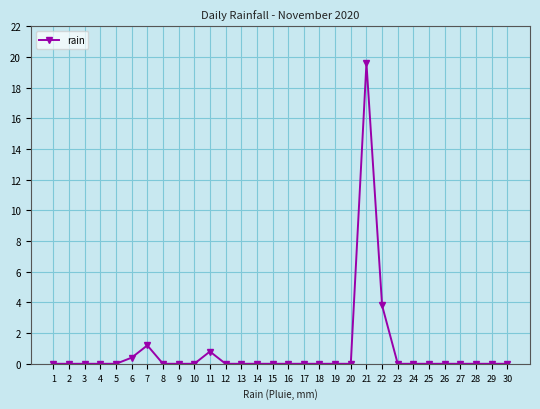

The value at 23 is 0.0. True or false?

True